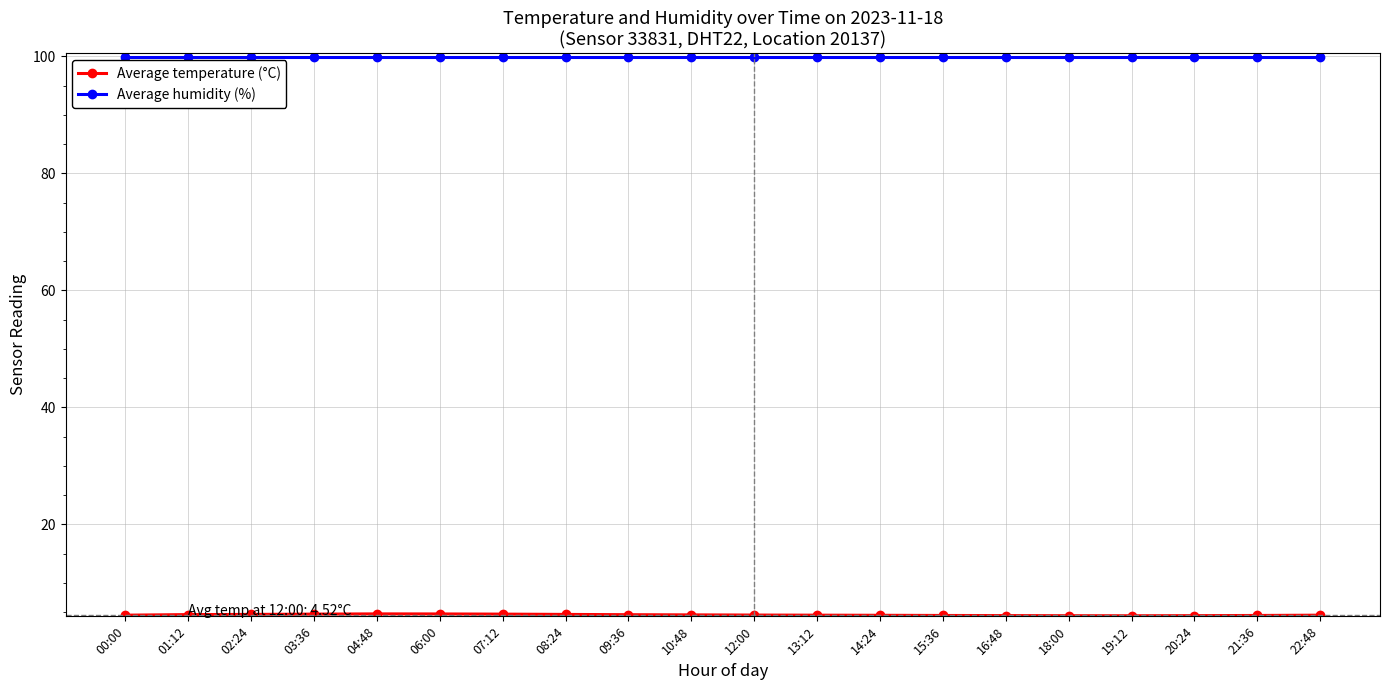

The value of Average humidity (%) at 12:00 is 99.9. True or false?

True